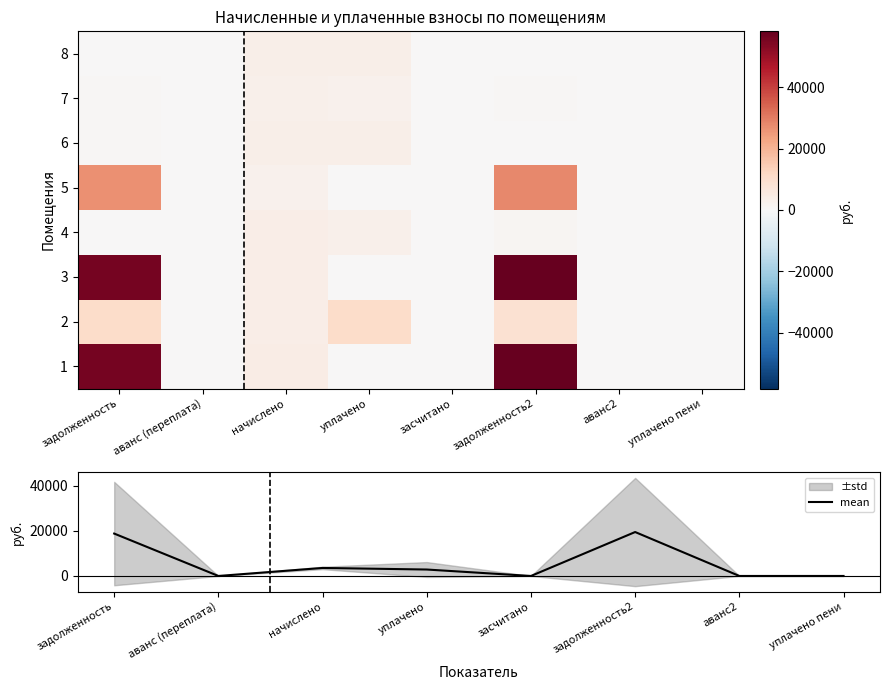

What value does the mean series have at начислено?

3552.0